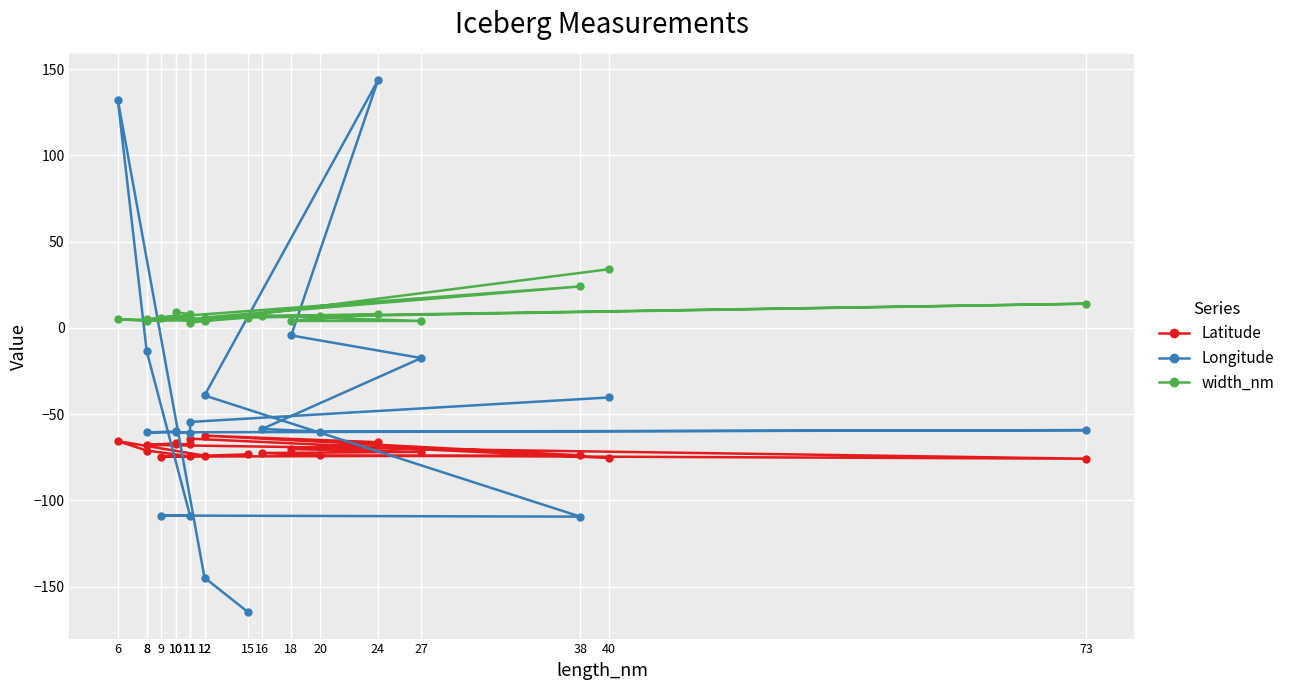

Is it true that width_nm equals 24.0 at 38?

True